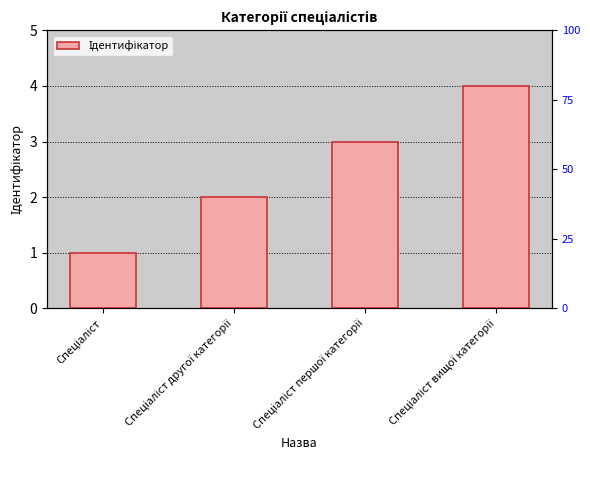

Reading left to right, transcribe all the data shown in this chart.

1	2	3	4